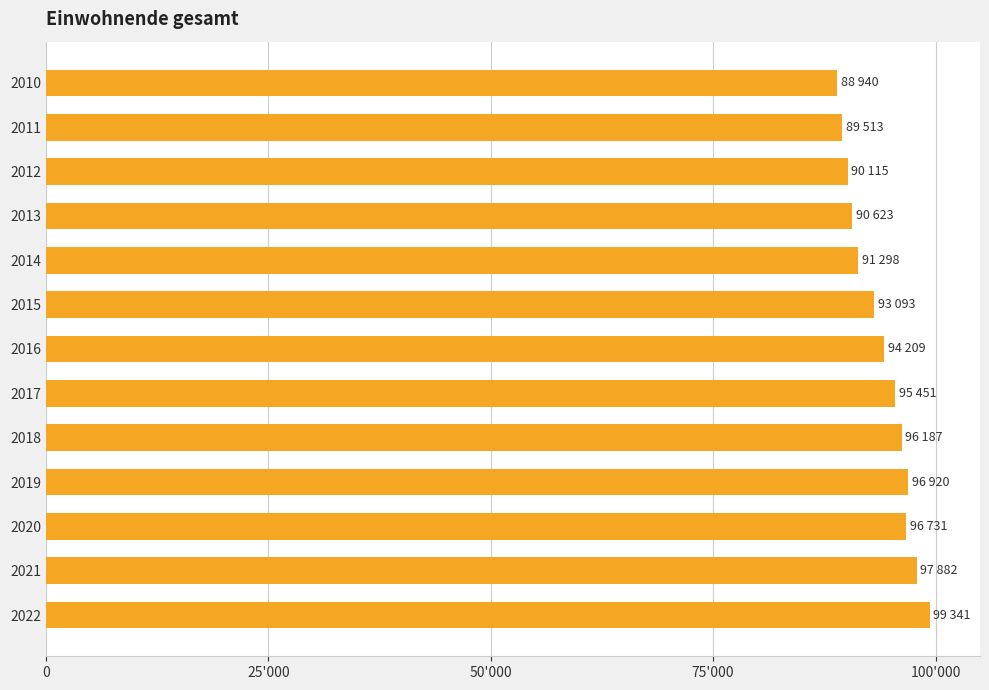

Are the bars horizontal?

Yes